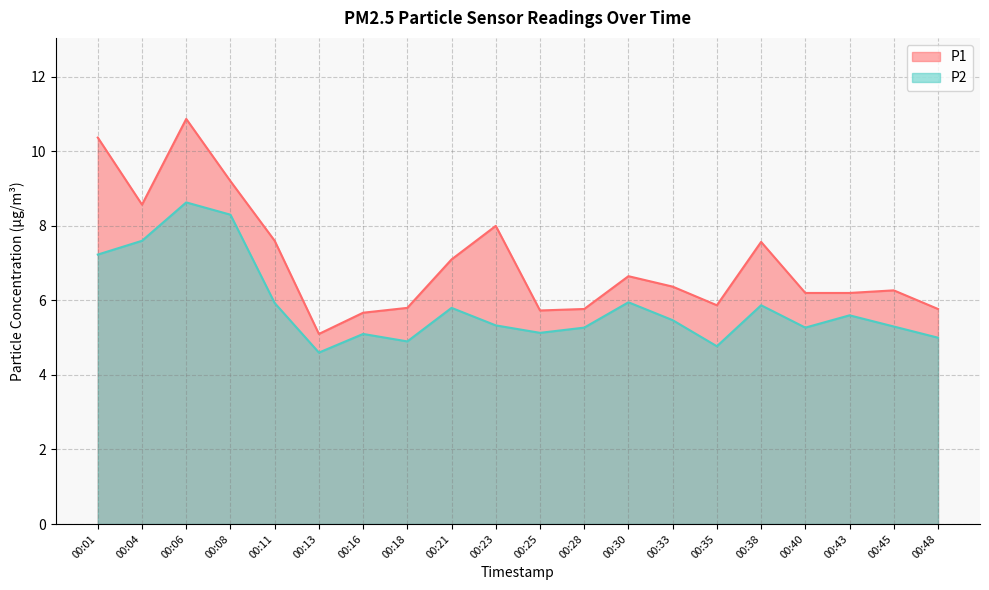

Does the chart display data point markers on the line(s)?

No